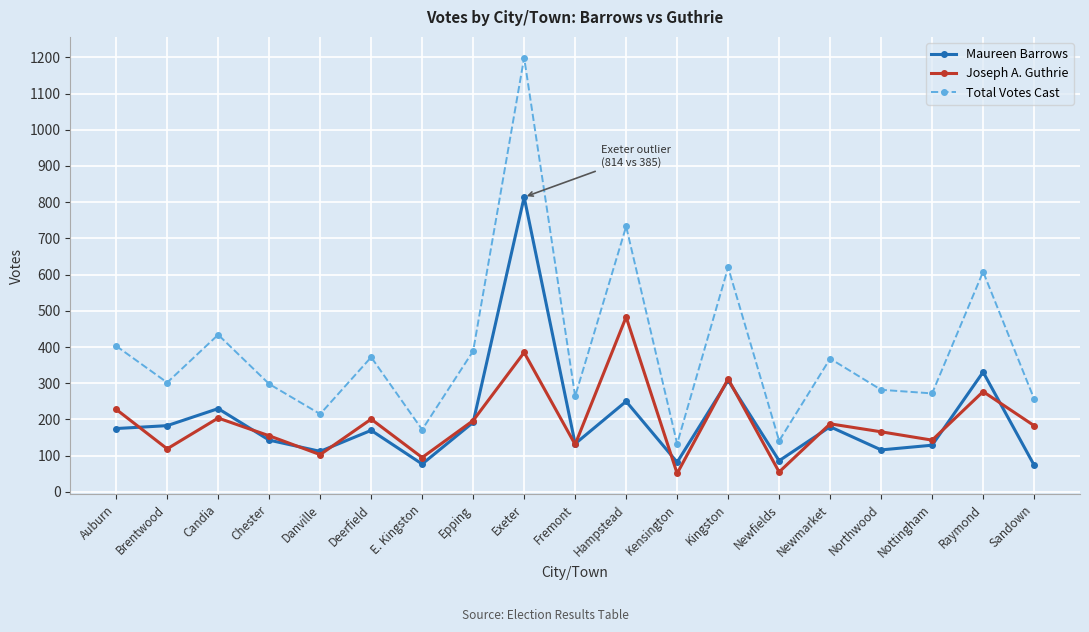

What is the average value of the Joseph A. Guthrie series?

193